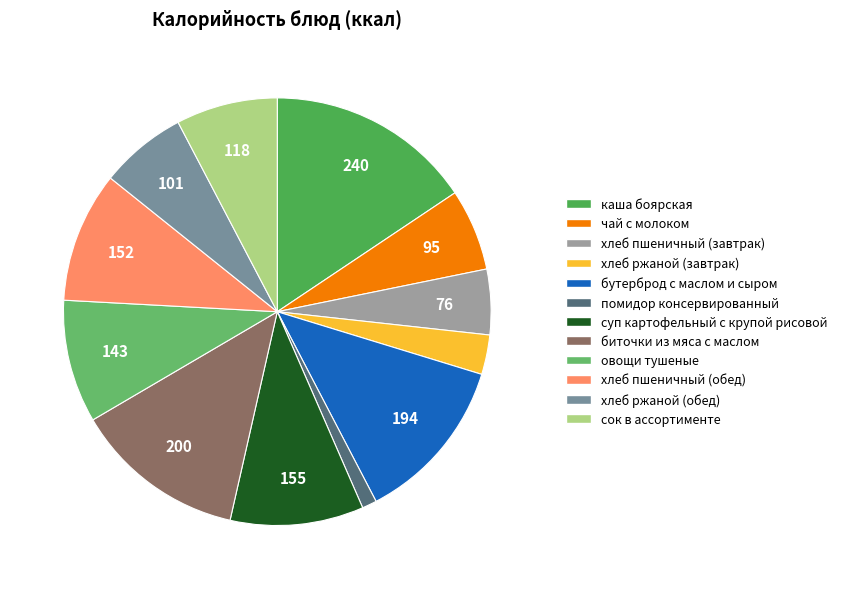

Approximately how many times larger is the value at сок в ассортименте compared to каша боярская?

0.5